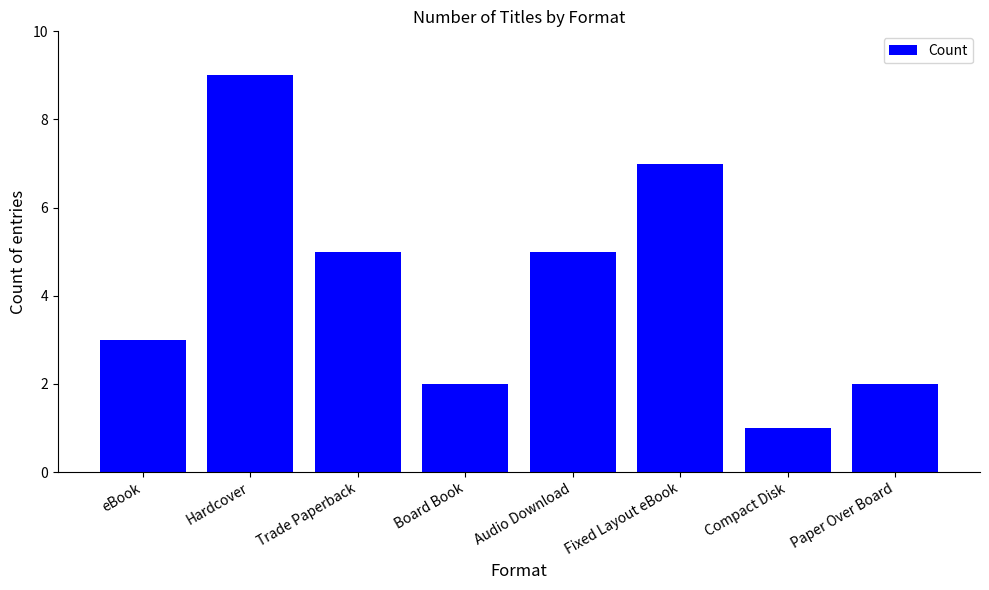

What is the greatest value displayed?

9